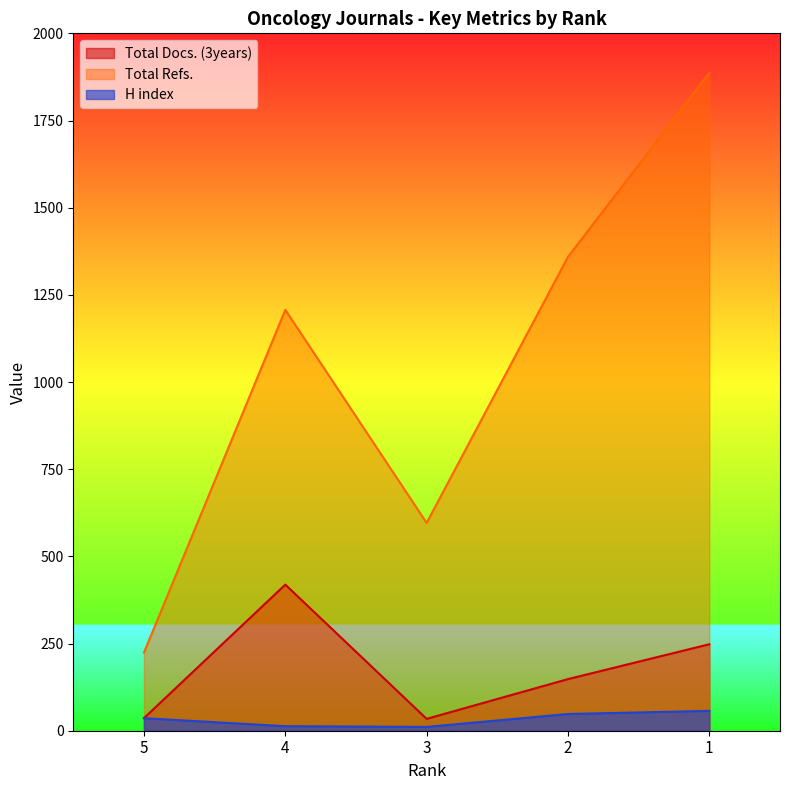

Which label corresponds to the largest value in the chart?

1